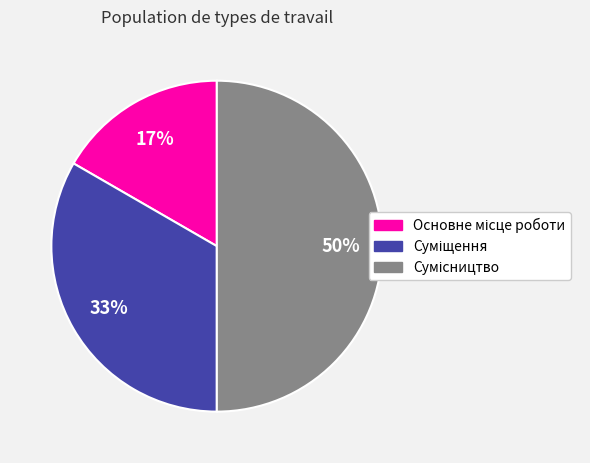

To the nearest percent, what is the difference between the largest and smallest slice percentages?

33%